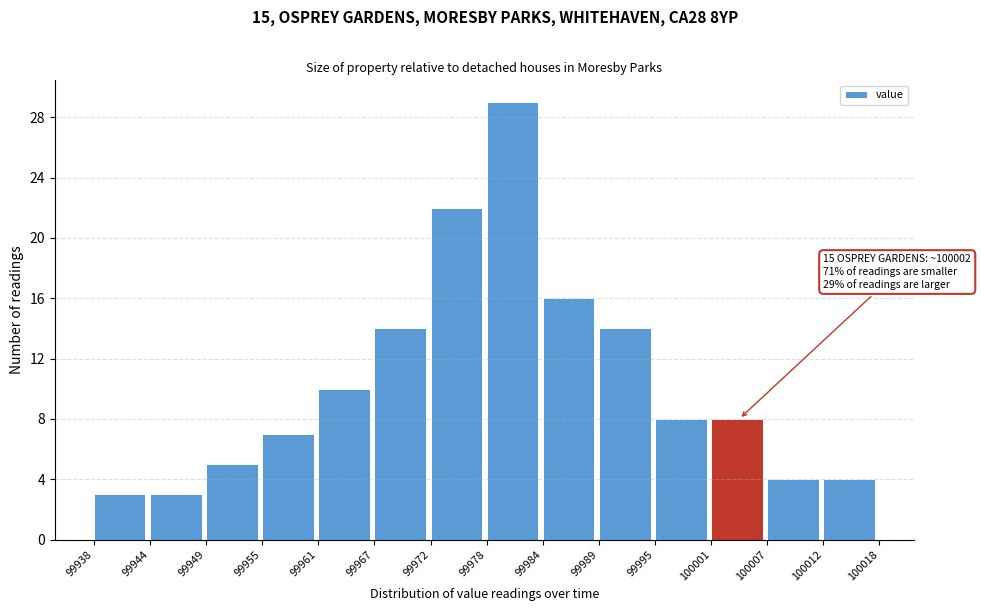

Which range on the x-axis has the tallest bar?

99978 to 99984